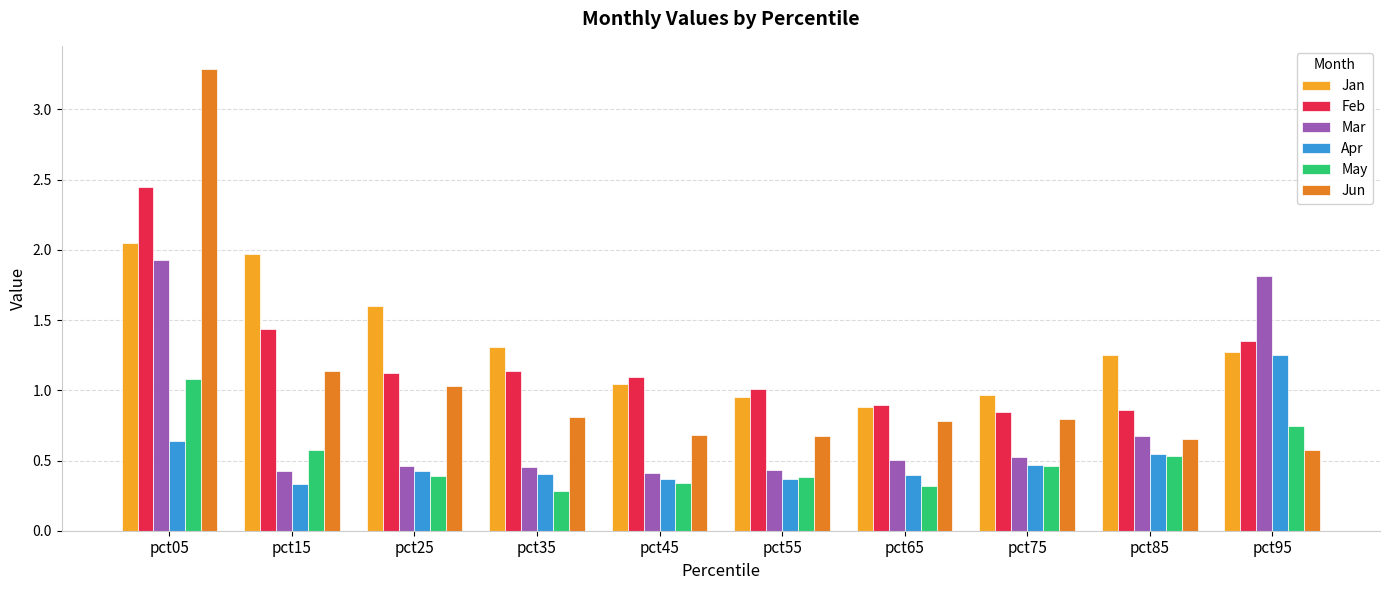

What is the greatest value displayed?

3.3